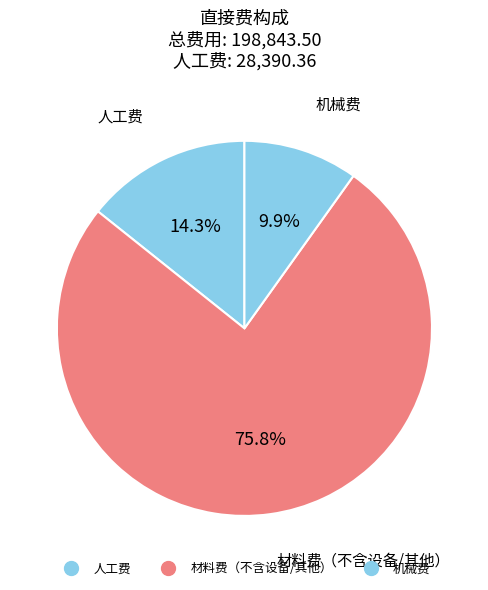

How many slices are in this pie chart?

3